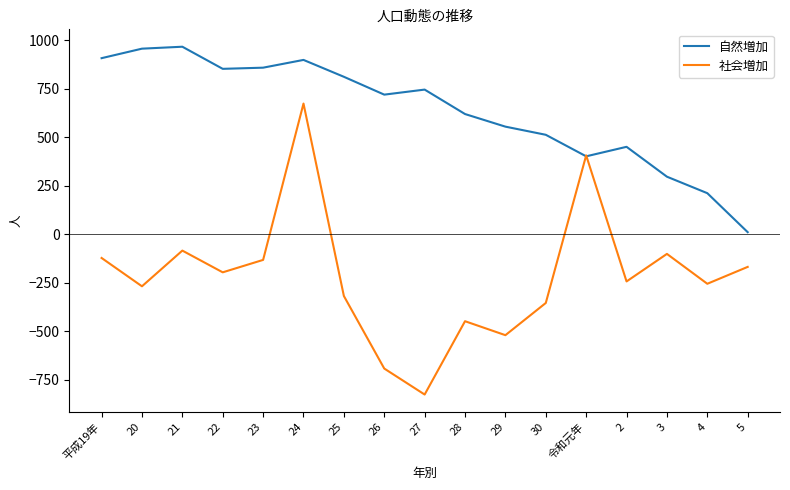

The value of 社会増加 at 26 is -1220. True or false?

False